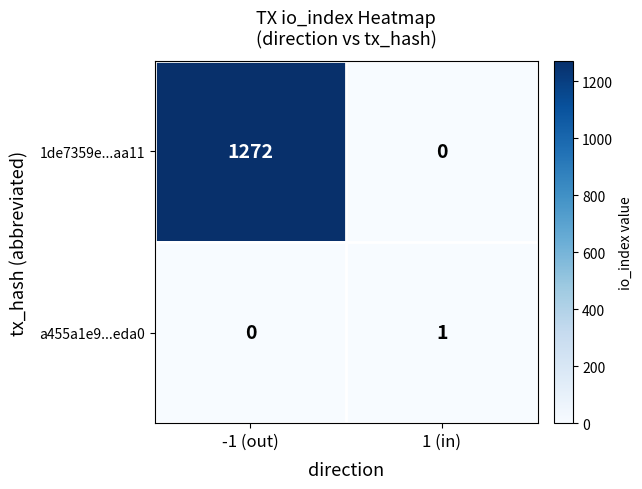

What is the average value of the 1de7359e...aa11 series?

636